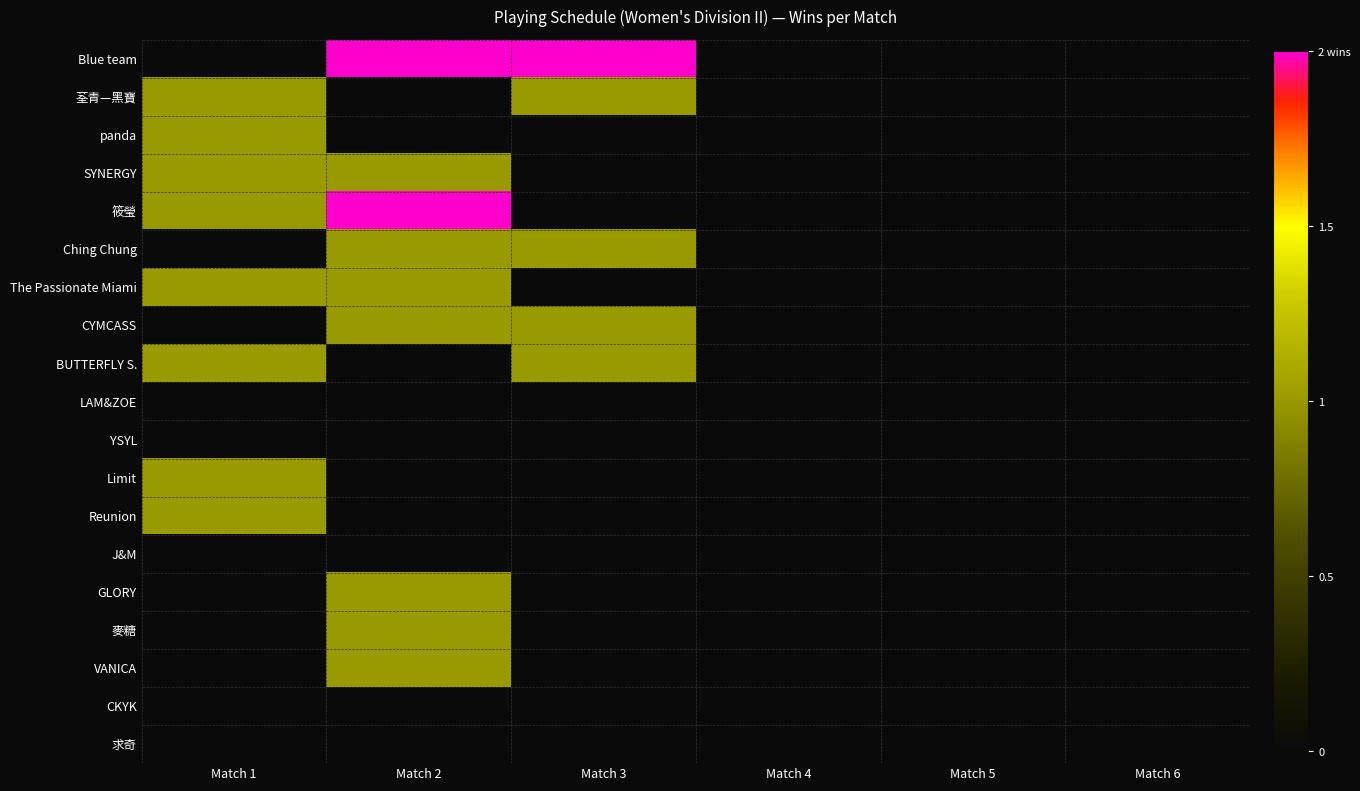

At how many categories does at least one series exceed 0?

3